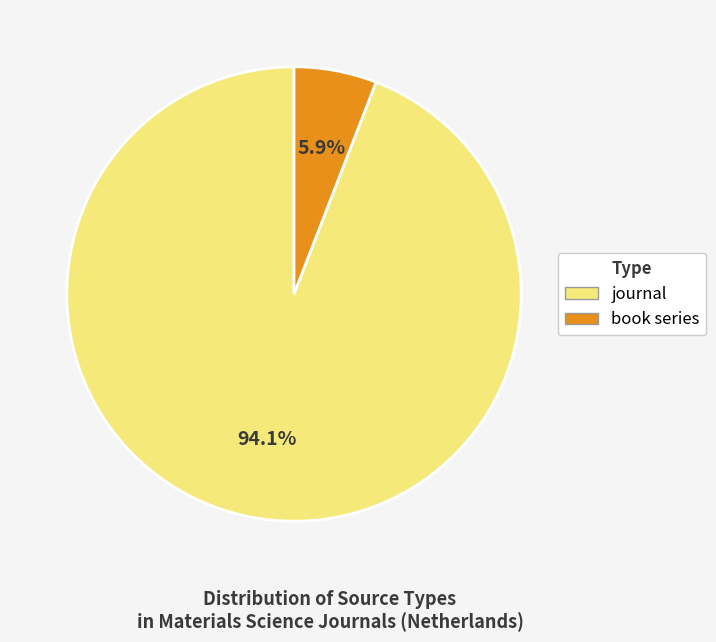

Approximately how many times larger is the value at book series compared to journal?

0.1